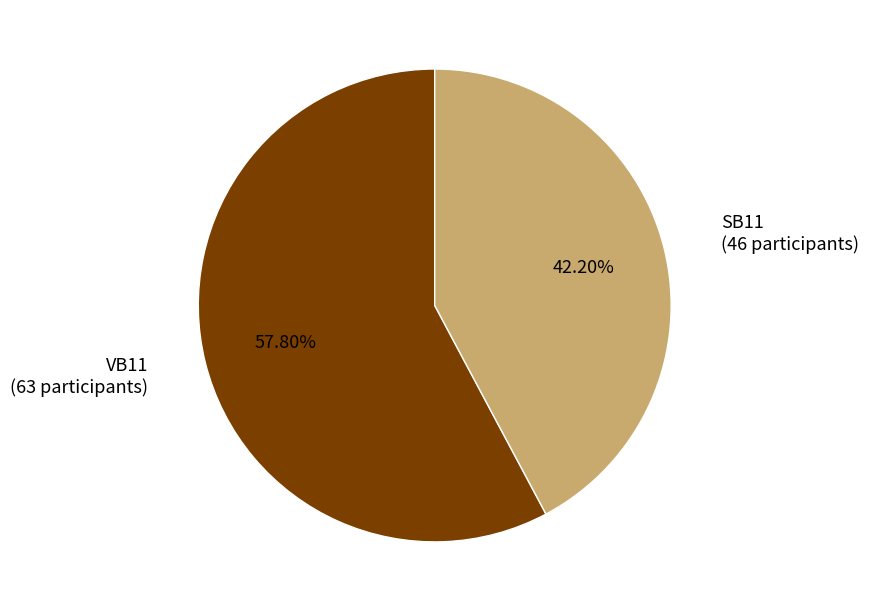

Does any single category account for the majority?

Yes